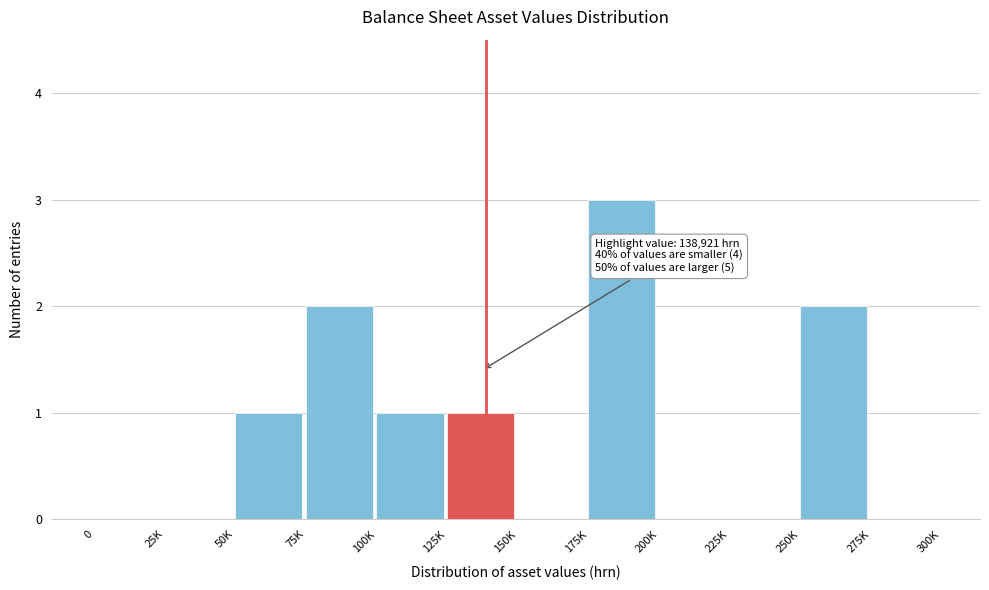

Reading right to left, list all the values displayed in this chart.

275K=0	250K=2	225K=0	200K=0	175K=3	150K=0	125K=1	100K=1	75K=2	50K=1	25K=0	0=0